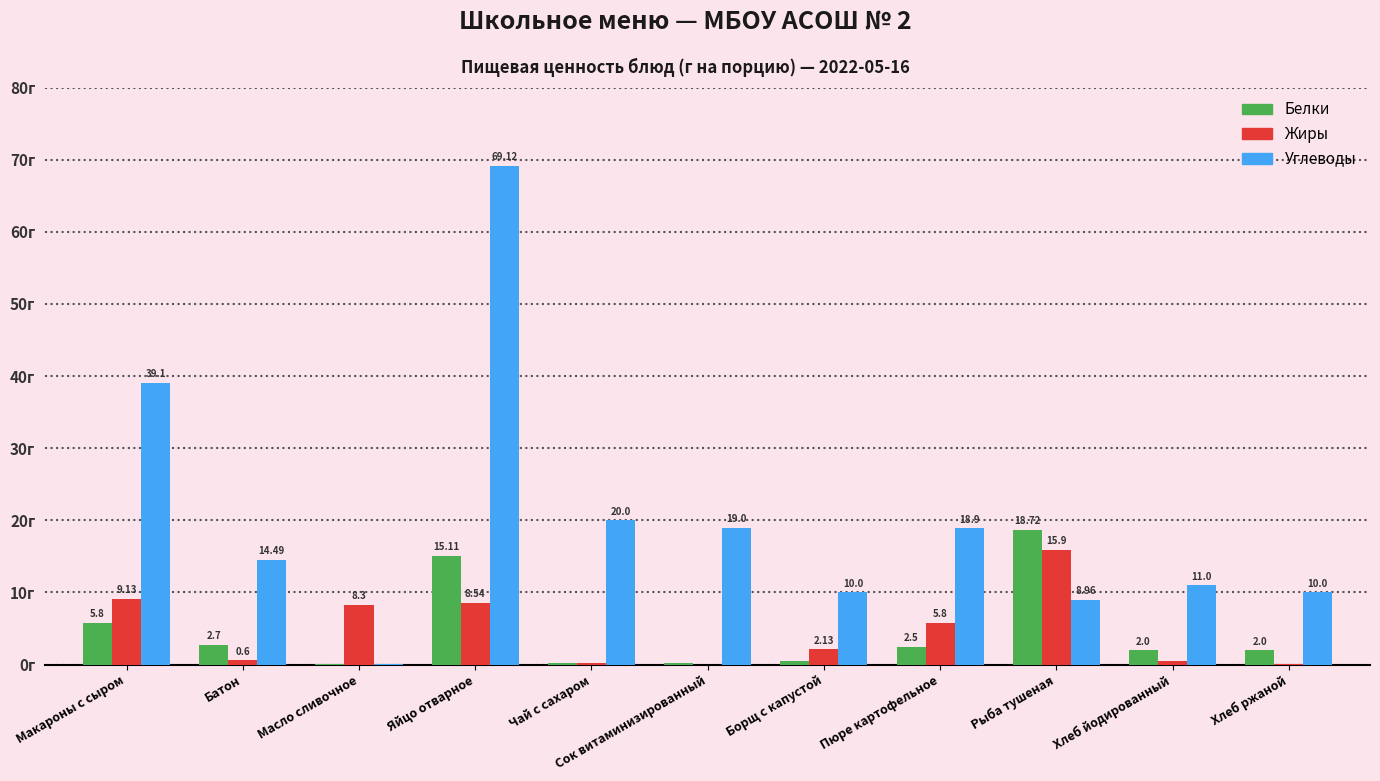

At which label does Жиры first exceed 2?

Макароны с сыром